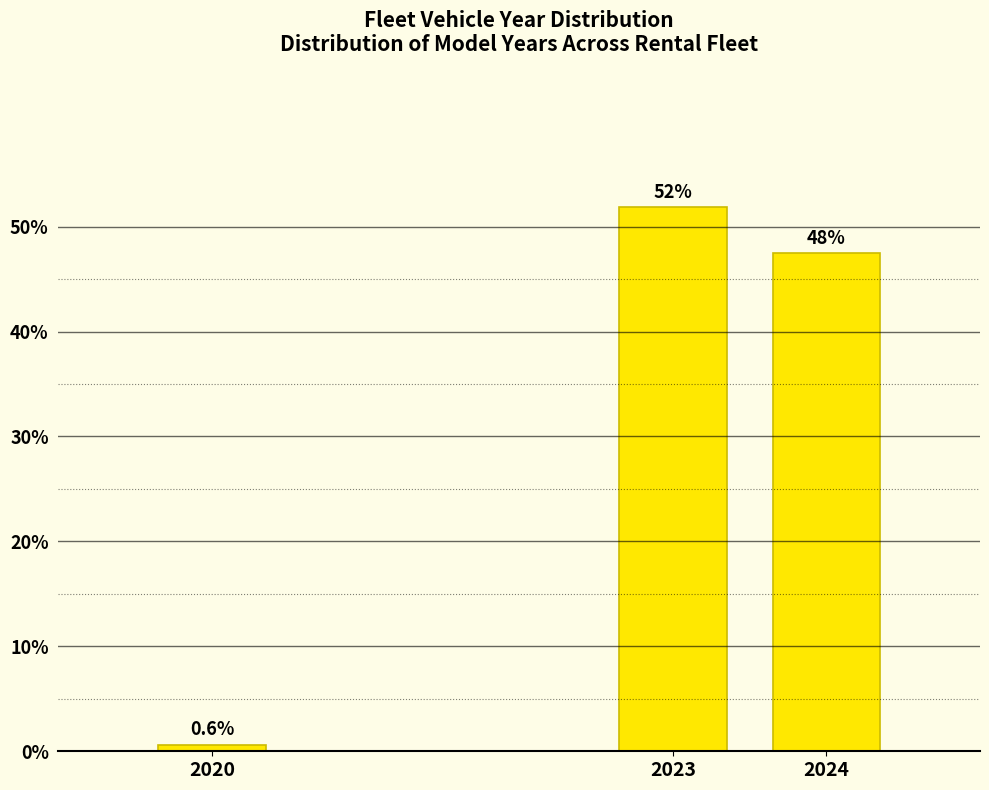

Reading left to right, extract all data points from this chart.

0.6	51.9	47.5